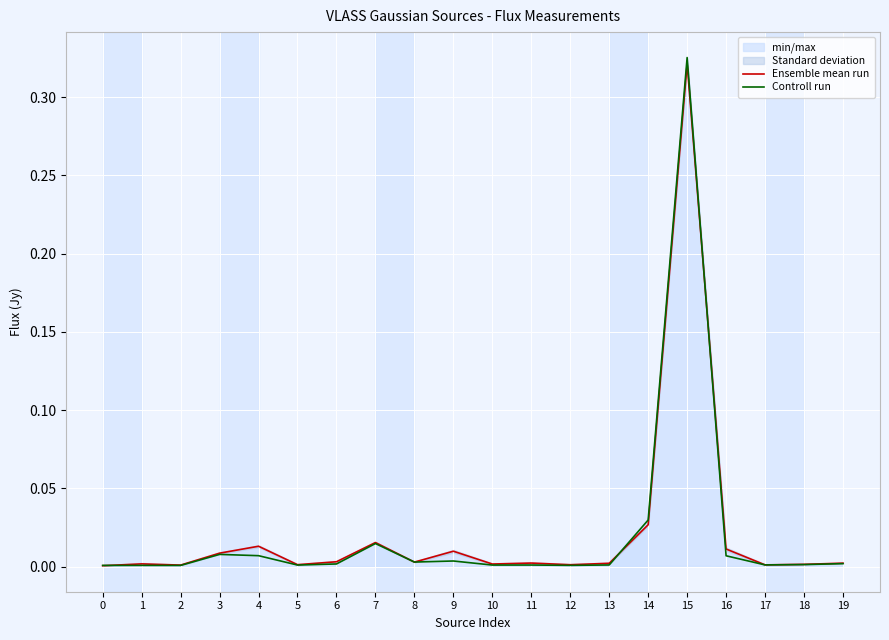

Is it true that Ensemble mean run equals 0.0 at 18?

False